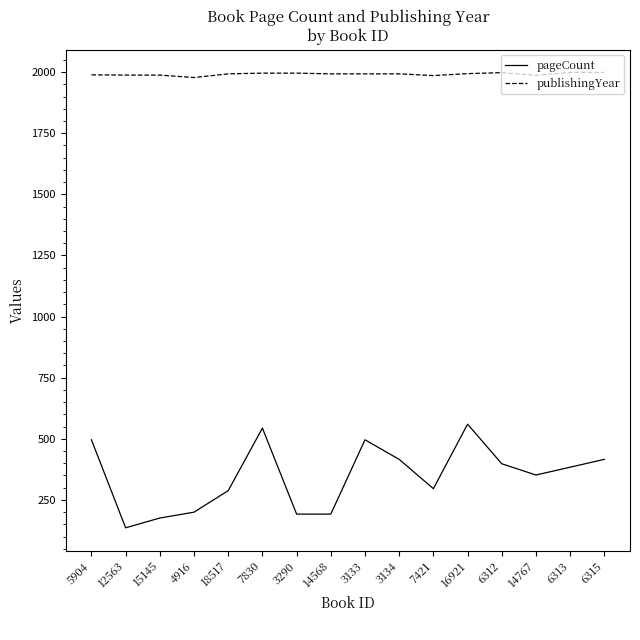

What is the lowest value of the publishingYear series?

1978